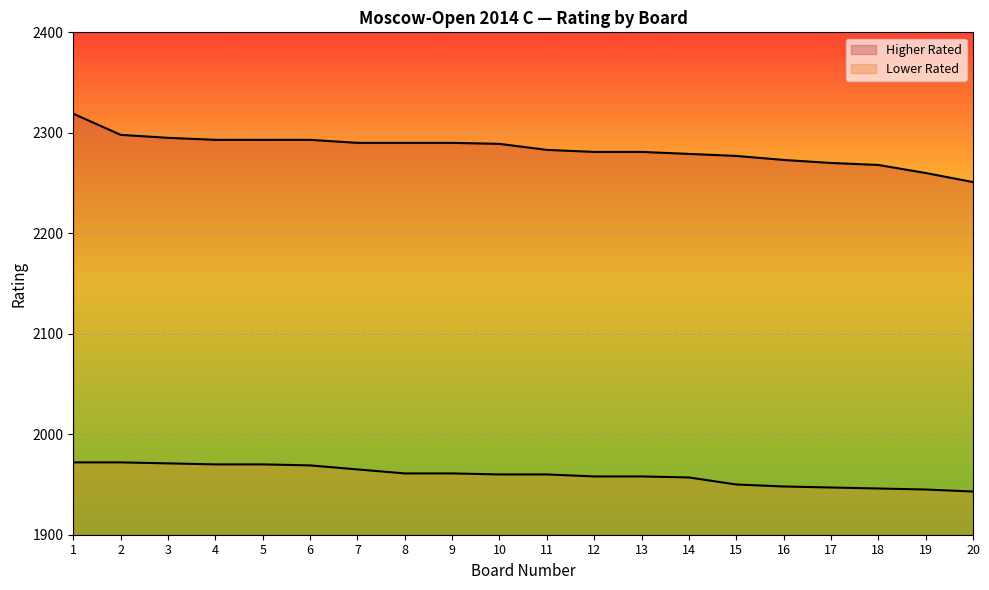

Reading right to left, list all the values displayed in this chart.

Higher Rated: 2251	2260	2268	2270	2273	2277	2279	2281	2281	2283	2289	2290	2290	2290	2293	2293	2293	2295	2298	2319
Lower Rated: 1943	1945	1946	1947	1948	1950	1957	1958	1958	1960	1960	1961	1961	1965	1969	1970	1970	1971	1972	1972